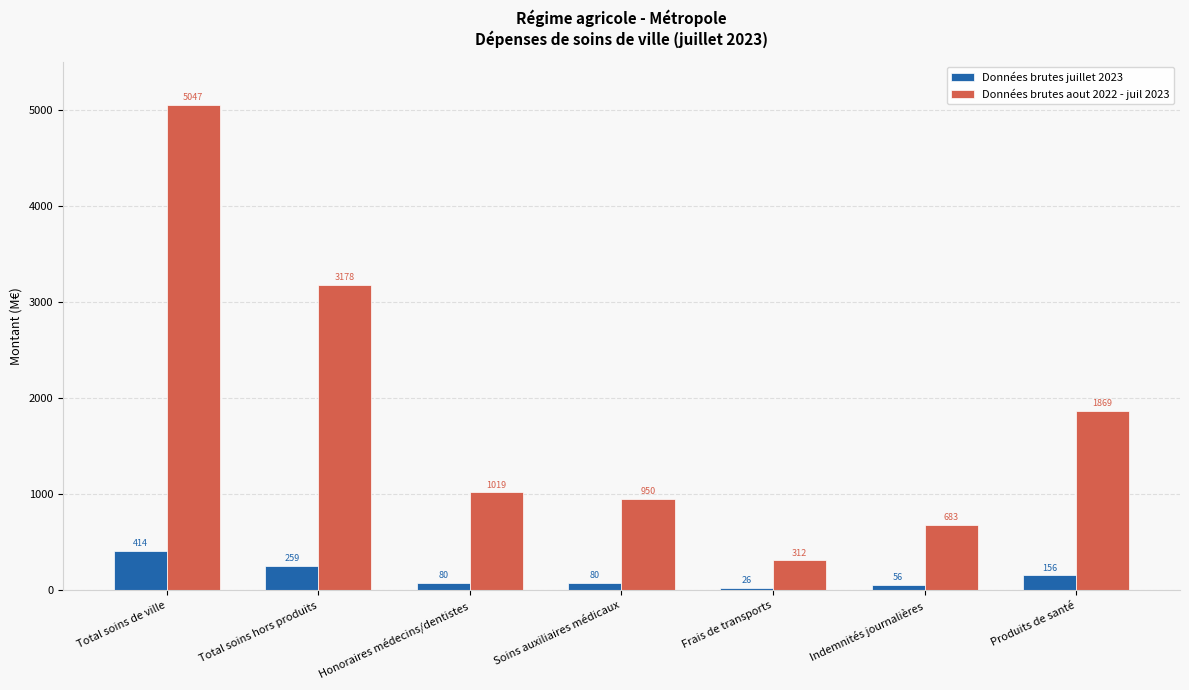

At which label does Données brutes aout 2022 - juil 2023 first exceed 1019?

Total soins de ville